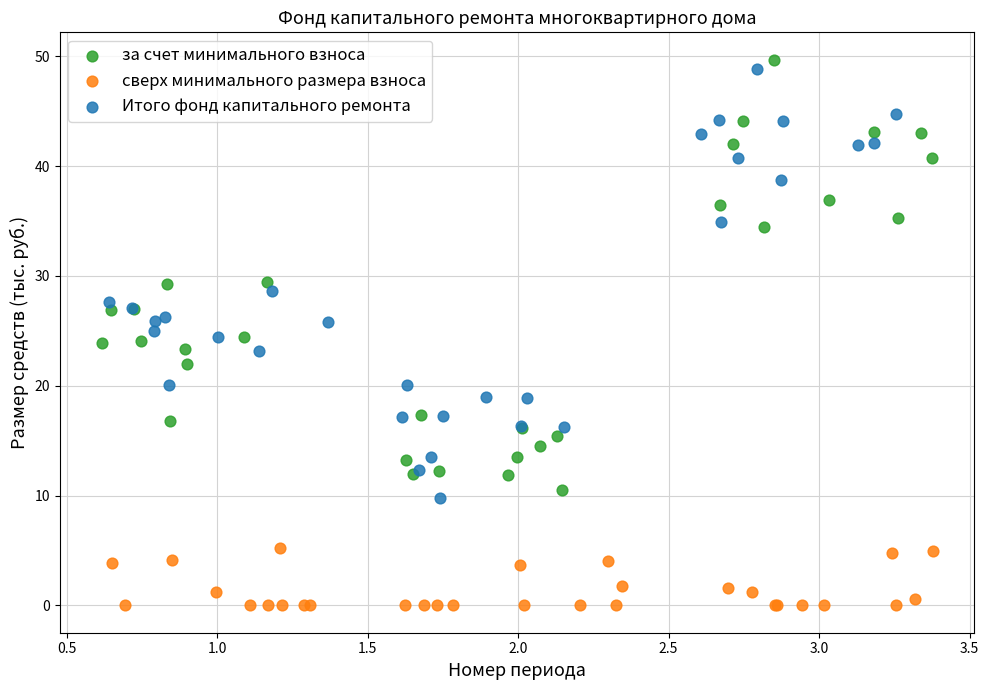

What are all the series names shown in the legend?

за счет минимального взноса, сверх минимального размера взноса, Итого фонд капитального ремонта